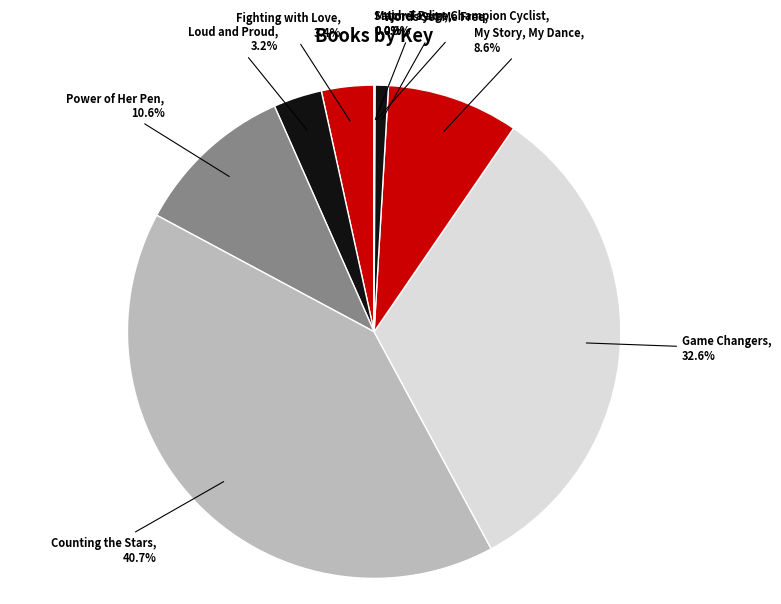

The Power of Her Pen slice represents 21% of the pie. True or false?

False